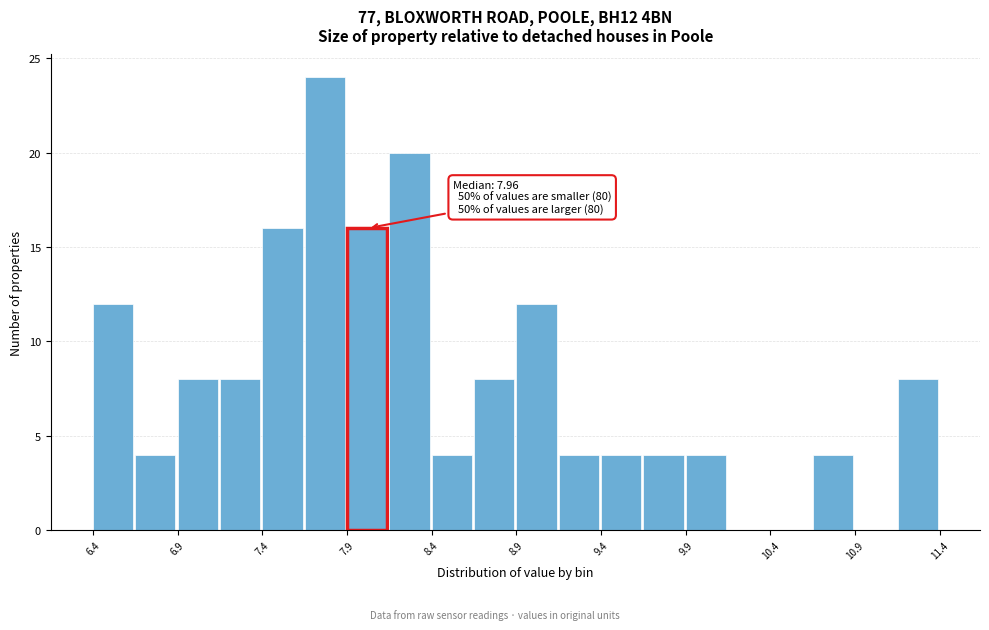

Which range on the x-axis has the tallest bar?

7.65 to 7.90